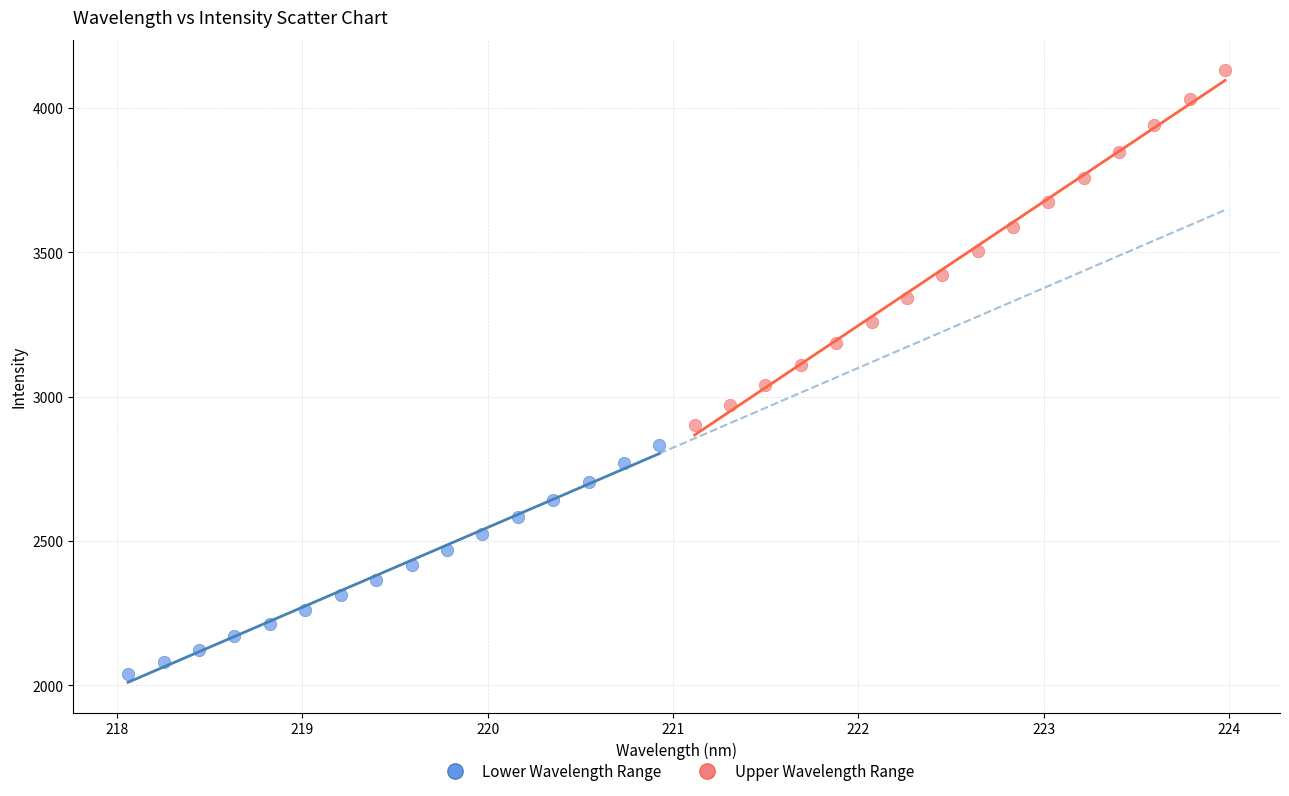

Which series has the widest spread of Y values?

Upper Wavelength Range